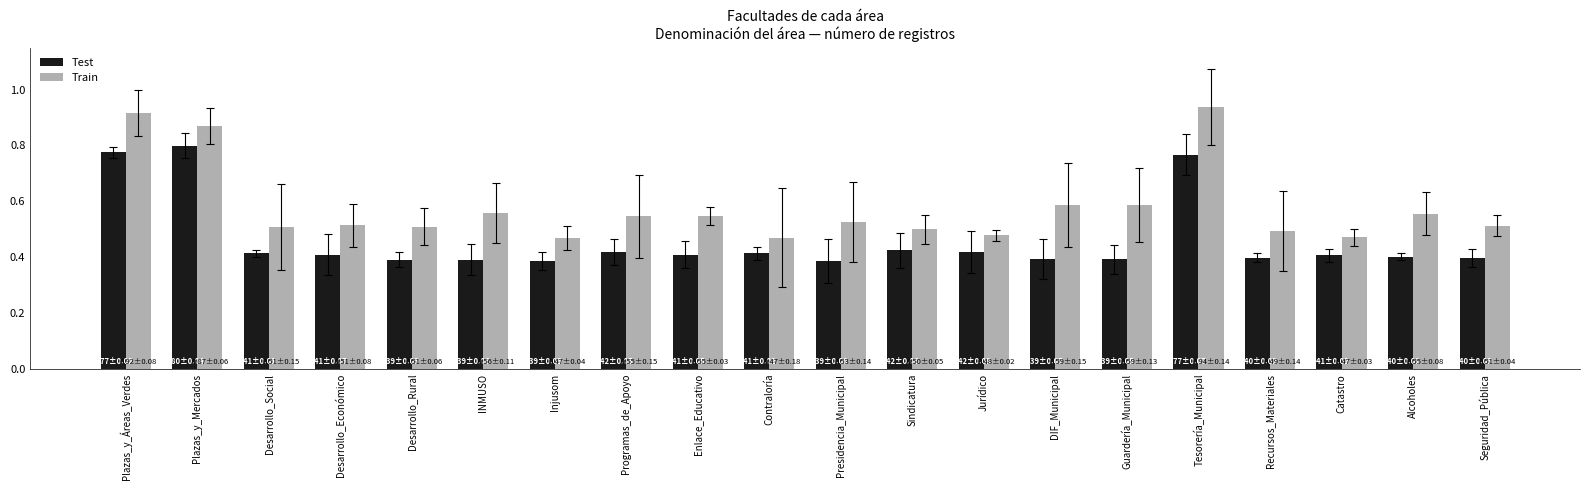

Rank the series at Guardería_Municipal from highest to lowest value.

Train, Test